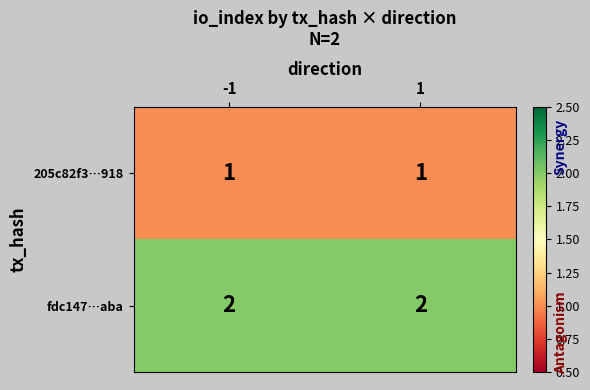

Rank the series by their average value, from highest to lowest.

fdc147…aba, 205c82f3…918